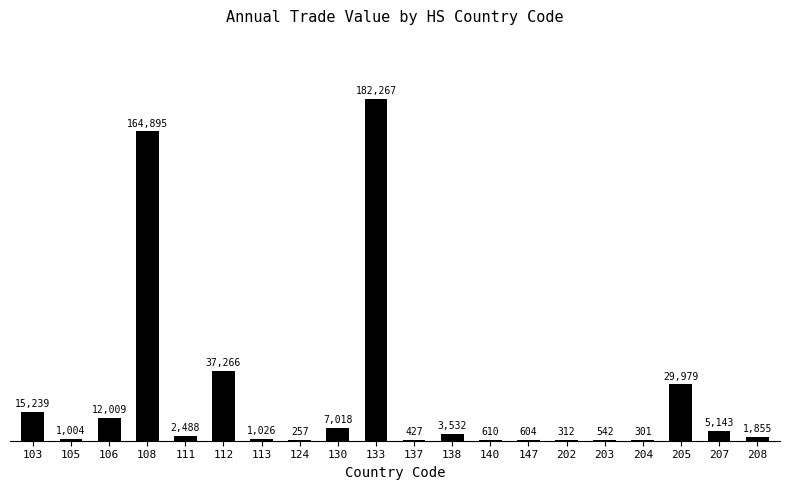

Are the bars horizontal?

No